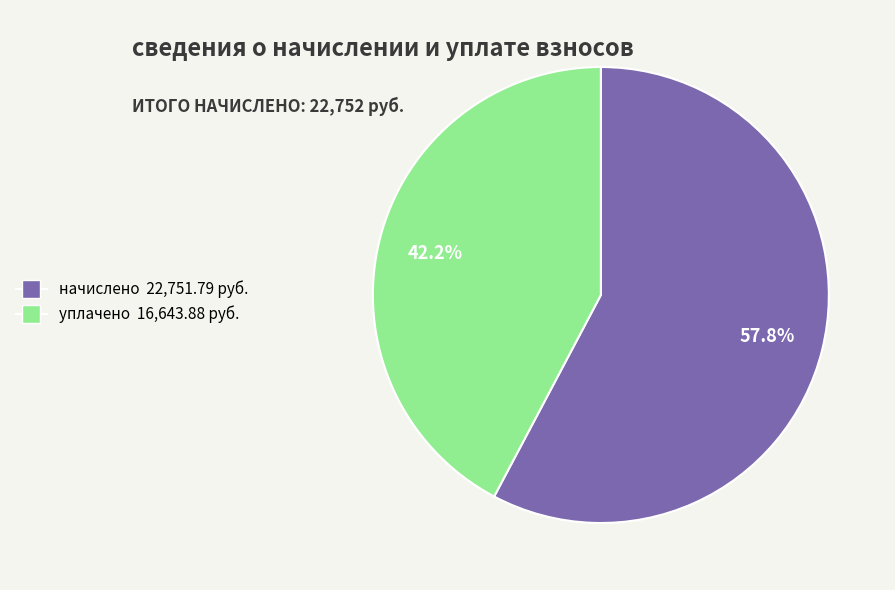

Is there a majority slice in this chart?

Yes